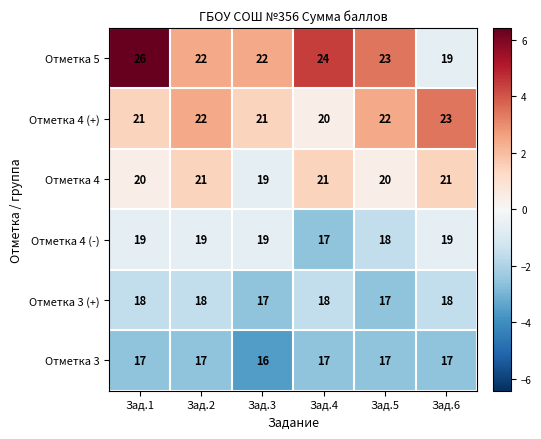

The value of Отметка 3 at Зад.2 is 17. True or false?

True